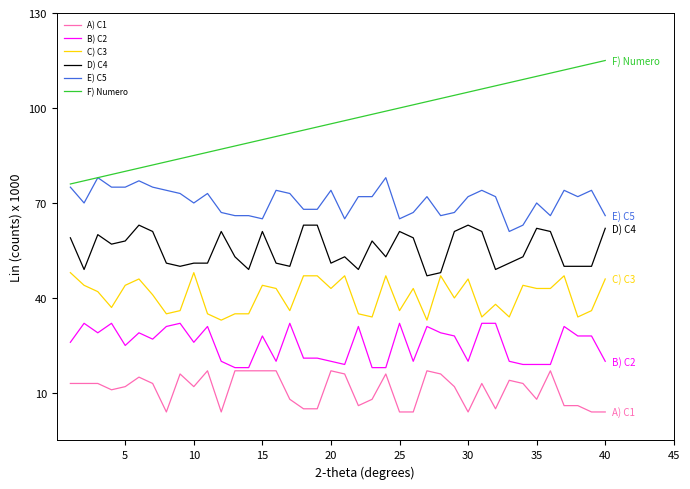

What is the greatest value displayed?

115